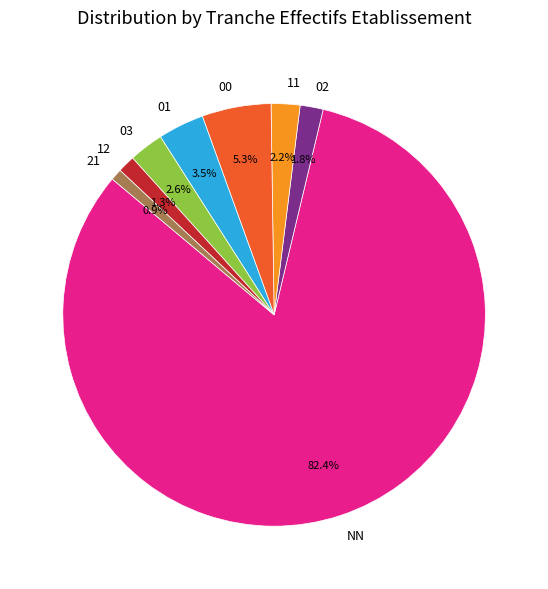

How many slices are in this pie chart?

8